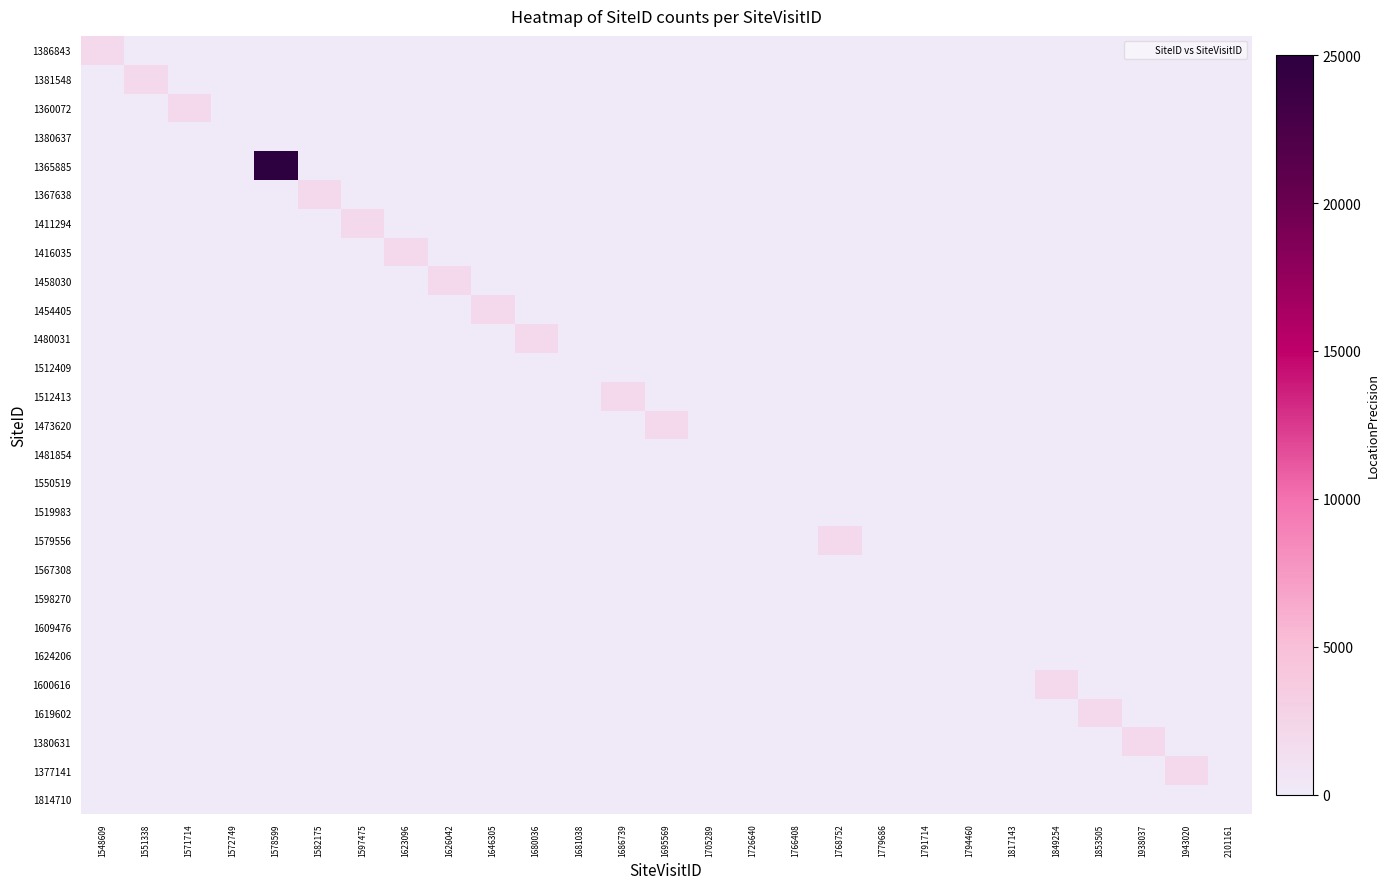

Reading left to right, extract all data points from this chart.

1386843: 1548609=2000	1551338=0	1571714=0	1572749=0	1578599=0	1582175=0	1597475=0	1623096=0	1626042=0	1646305=0	1680036=0	1681038=0	1686739=0	1695569=0	1705289=0	1726640=0	1766408=0	1768752=0	1779686=0	1791714=0	1794460=0	1817143=0	1849254=0	1853505=0	1938037=0	1943020=0	2101161=0
1381548: 1548609=0	1551338=2000	1571714=0	1572749=0	1578599=0	1582175=0	1597475=0	1623096=0	1626042=0	1646305=0	1680036=0	1681038=0	1686739=0	1695569=0	1705289=0	1726640=0	1766408=0	1768752=0	1779686=0	1791714=0	1794460=0	1817143=0	1849254=0	1853505=0	1938037=0	1943020=0	2101161=0
1360072: 1548609=0	1551338=0	1571714=2000	1572749=0	1578599=0	1582175=0	1597475=0	1623096=0	1626042=0	1646305=0	1680036=0	1681038=0	1686739=0	1695569=0	1705289=0	1726640=0	1766408=0	1768752=0	1779686=0	1791714=0	1794460=0	1817143=0	1849254=0	1853505=0	1938037=0	1943020=0	2101161=0
1380637: 1548609=0	1551338=0	1571714=0	1572749=100	1578599=0	1582175=0	1597475=0	1623096=0	1626042=0	1646305=0	1680036=0	1681038=0	1686739=0	1695569=0	1705289=0	1726640=0	1766408=0	1768752=0	1779686=0	1791714=0	1794460=0	1817143=0	1849254=0	1853505=0	1938037=0	1943020=0	2101161=0
1365885: 1548609=0	1551338=0	1571714=0	1572749=0	1578599=25000	1582175=0	1597475=0	1623096=0	1626042=0	1646305=0	1680036=0	1681038=0	1686739=0	1695569=0	1705289=0	1726640=0	1766408=0	1768752=0	1779686=0	1791714=0	1794460=0	1817143=0	1849254=0	1853505=0	1938037=0	1943020=0	2101161=0
1367638: 1548609=0	1551338=0	1571714=0	1572749=0	1578599=0	1582175=2000	1597475=0	1623096=0	1626042=0	1646305=0	1680036=0	1681038=0	1686739=0	1695569=0	1705289=0	1726640=0	1766408=0	1768752=0	1779686=0	1791714=0	1794460=0	1817143=0	1849254=0	1853505=0	1938037=0	1943020=0	2101161=0
1411294: 1548609=0	1551338=0	1571714=0	1572749=0	1578599=0	1582175=0	1597475=2000	1623096=0	1626042=0	1646305=0	1680036=0	1681038=0	1686739=0	1695569=0	1705289=0	1726640=0	1766408=0	1768752=0	1779686=0	1791714=0	1794460=0	1817143=0	1849254=0	1853505=0	1938037=0	1943020=0	2101161=0
1416035: 1548609=0	1551338=0	1571714=0	1572749=0	1578599=0	1582175=0	1597475=0	1623096=2000	1626042=0	1646305=0	1680036=0	1681038=0	1686739=0	1695569=0	1705289=0	1726640=0	1766408=0	1768752=0	1779686=0	1791714=0	1794460=0	1817143=0	1849254=0	1853505=0	1938037=0	1943020=0	2101161=0
1458030: 1548609=0	1551338=0	1571714=0	1572749=0	1578599=0	1582175=0	1597475=0	1623096=0	1626042=2000	1646305=0	1680036=0	1681038=0	1686739=0	1695569=0	1705289=0	1726640=0	1766408=0	1768752=0	1779686=0	1791714=0	1794460=0	1817143=0	1849254=0	1853505=0	1938037=0	1943020=0	2101161=0
1454405: 1548609=0	1551338=0	1571714=0	1572749=0	1578599=0	1582175=0	1597475=0	1623096=0	1626042=0	1646305=2000	1680036=0	1681038=0	1686739=0	1695569=0	1705289=0	1726640=0	1766408=0	1768752=0	1779686=0	1791714=0	1794460=0	1817143=0	1849254=0	1853505=0	1938037=0	1943020=0	2101161=0
1480031: 1548609=0	1551338=0	1571714=0	1572749=0	1578599=0	1582175=0	1597475=0	1623096=0	1626042=0	1646305=0	1680036=2000	1681038=0	1686739=0	1695569=0	1705289=0	1726640=0	1766408=0	1768752=0	1779686=0	1791714=0	1794460=0	1817143=0	1849254=0	1853505=0	1938037=0	1943020=0	2101161=0
1512409: 1548609=0	1551338=0	1571714=0	1572749=0	1578599=0	1582175=0	1597475=0	1623096=0	1626042=0	1646305=0	1680036=0	1681038=100	1686739=0	1695569=0	1705289=0	1726640=0	1766408=0	1768752=0	1779686=0	1791714=0	1794460=0	1817143=0	1849254=0	1853505=0	1938037=0	1943020=0	2101161=0
1512413: 1548609=0	1551338=0	1571714=0	1572749=0	1578599=0	1582175=0	1597475=0	1623096=0	1626042=0	1646305=0	1680036=0	1681038=0	1686739=2000	1695569=0	1705289=0	1726640=0	1766408=0	1768752=0	1779686=0	1791714=0	1794460=0	1817143=0	1849254=0	1853505=0	1938037=0	1943020=0	2101161=0
1473620: 1548609=0	1551338=0	1571714=0	1572749=0	1578599=0	1582175=0	1597475=0	1623096=0	1626042=0	1646305=0	1680036=0	1681038=0	1686739=0	1695569=2000	1705289=0	1726640=0	1766408=0	1768752=0	1779686=0	1791714=0	1794460=0	1817143=0	1849254=0	1853505=0	1938037=0	1943020=0	2101161=0
1481854: 1548609=0	1551338=0	1571714=0	1572749=0	1578599=0	1582175=0	1597475=0	1623096=0	1626042=0	1646305=0	1680036=0	1681038=0	1686739=0	1695569=0	1705289=100	1726640=0	1766408=0	1768752=0	1779686=0	1791714=0	1794460=0	1817143=0	1849254=0	1853505=0	1938037=0	1943020=0	2101161=0
1550519: 1548609=0	1551338=0	1571714=0	1572749=0	1578599=0	1582175=0	1597475=0	1623096=0	1626042=0	1646305=0	1680036=0	1681038=0	1686739=0	1695569=0	1705289=0	1726640=100	1766408=0	1768752=0	1779686=0	1791714=0	1794460=0	1817143=0	1849254=0	1853505=0	1938037=0	1943020=0	2101161=0
1519983: 1548609=0	1551338=0	1571714=0	1572749=0	1578599=0	1582175=0	1597475=0	1623096=0	1626042=0	1646305=0	1680036=0	1681038=0	1686739=0	1695569=0	1705289=0	1726640=0	1766408=100	1768752=0	1779686=0	1791714=0	1794460=0	1817143=0	1849254=0	1853505=0	1938037=0	1943020=0	2101161=0
1579556: 1548609=0	1551338=0	1571714=0	1572749=0	1578599=0	1582175=0	1597475=0	1623096=0	1626042=0	1646305=0	1680036=0	1681038=0	1686739=0	1695569=0	1705289=0	1726640=0	1766408=0	1768752=2000	1779686=0	1791714=0	1794460=0	1817143=0	1849254=0	1853505=0	1938037=0	1943020=0	2101161=0
1567308: 1548609=0	1551338=0	1571714=0	1572749=0	1578599=0	1582175=0	1597475=0	1623096=0	1626042=0	1646305=0	1680036=0	1681038=0	1686739=0	1695569=0	1705289=0	1726640=0	1766408=0	1768752=0	1779686=100	1791714=0	1794460=0	1817143=0	1849254=0	1853505=0	1938037=0	1943020=0	2101161=0
1598270: 1548609=0	1551338=0	1571714=0	1572749=0	1578599=0	1582175=0	1597475=0	1623096=0	1626042=0	1646305=0	1680036=0	1681038=0	1686739=0	1695569=0	1705289=0	1726640=0	1766408=0	1768752=0	1779686=0	1791714=100	1794460=0	1817143=0	1849254=0	1853505=0	1938037=0	1943020=0	2101161=0
1609476: 1548609=0	1551338=0	1571714=0	1572749=0	1578599=0	1582175=0	1597475=0	1623096=0	1626042=0	1646305=0	1680036=0	1681038=0	1686739=0	1695569=0	1705289=0	1726640=0	1766408=0	1768752=0	1779686=0	1791714=0	1794460=100	1817143=0	1849254=0	1853505=0	1938037=0	1943020=0	2101161=0
1624206: 1548609=0	1551338=0	1571714=0	1572749=0	1578599=0	1582175=0	1597475=0	1623096=0	1626042=0	1646305=0	1680036=0	1681038=0	1686739=0	1695569=0	1705289=0	1726640=0	1766408=0	1768752=0	1779686=0	1791714=0	1794460=0	1817143=100	1849254=0	1853505=0	1938037=0	1943020=0	2101161=0
1600616: 1548609=0	1551338=0	1571714=0	1572749=0	1578599=0	1582175=0	1597475=0	1623096=0	1626042=0	1646305=0	1680036=0	1681038=0	1686739=0	1695569=0	1705289=0	1726640=0	1766408=0	1768752=0	1779686=0	1791714=0	1794460=0	1817143=0	1849254=2000	1853505=0	1938037=0	1943020=0	2101161=0
1619602: 1548609=0	1551338=0	1571714=0	1572749=0	1578599=0	1582175=0	1597475=0	1623096=0	1626042=0	1646305=0	1680036=0	1681038=0	1686739=0	1695569=0	1705289=0	1726640=0	1766408=0	1768752=0	1779686=0	1791714=0	1794460=0	1817143=0	1849254=0	1853505=2000	1938037=0	1943020=0	2101161=0
1380631: 1548609=0	1551338=0	1571714=0	1572749=0	1578599=0	1582175=0	1597475=0	1623096=0	1626042=0	1646305=0	1680036=0	1681038=0	1686739=0	1695569=0	1705289=0	1726640=0	1766408=0	1768752=0	1779686=0	1791714=0	1794460=0	1817143=0	1849254=0	1853505=0	1938037=2000	1943020=0	2101161=0
1377141: 1548609=0	1551338=0	1571714=0	1572749=0	1578599=0	1582175=0	1597475=0	1623096=0	1626042=0	1646305=0	1680036=0	1681038=0	1686739=0	1695569=0	1705289=0	1726640=0	1766408=0	1768752=0	1779686=0	1791714=0	1794460=0	1817143=0	1849254=0	1853505=0	1938037=0	1943020=2000	2101161=0
1814710: 1548609=0	1551338=0	1571714=0	1572749=0	1578599=0	1582175=0	1597475=0	1623096=0	1626042=0	1646305=0	1680036=0	1681038=0	1686739=0	1695569=0	1705289=0	1726640=0	1766408=0	1768752=0	1779686=0	1791714=0	1794460=0	1817143=0	1849254=0	1853505=0	1938037=0	1943020=0	2101161=100